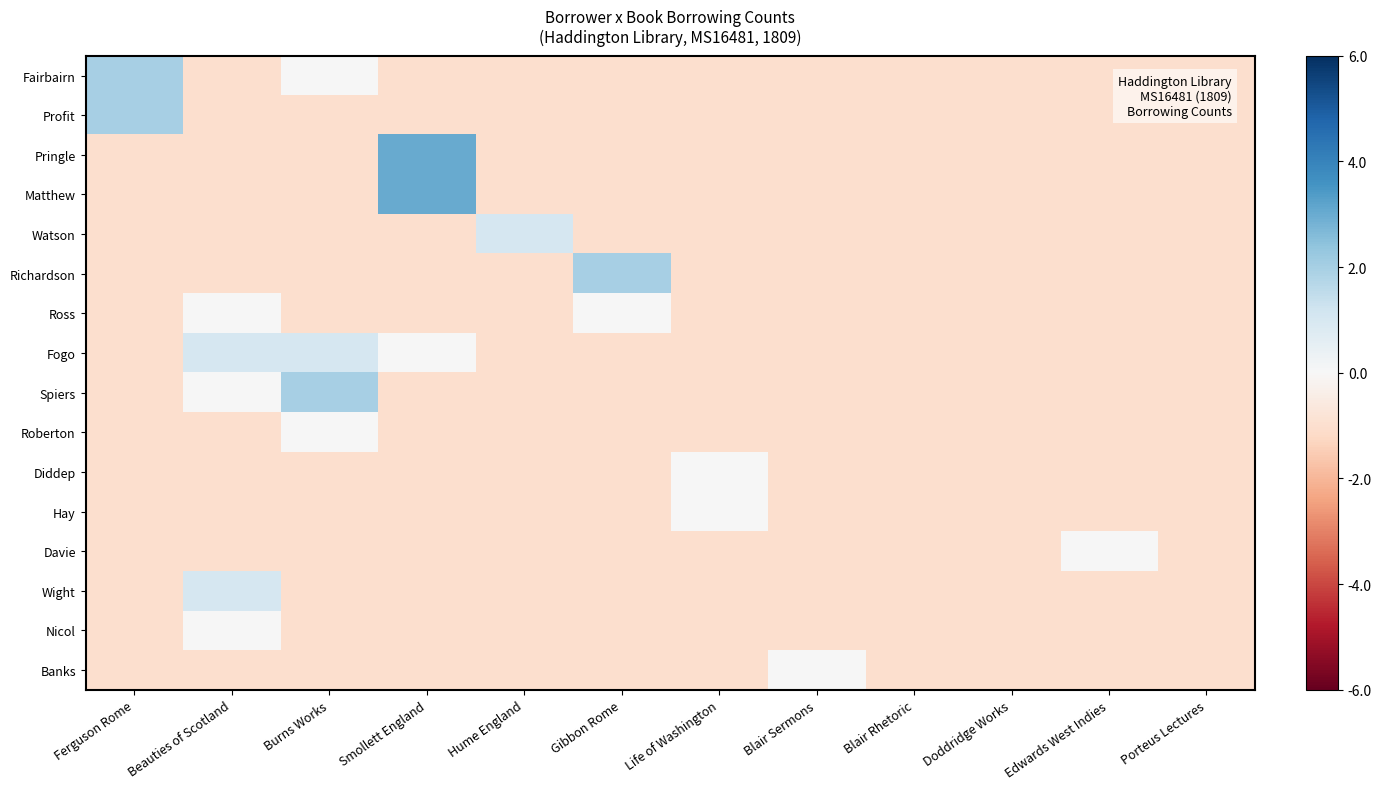

Reading left to right, list all the values displayed in this chart.

Fairbairn: Ferguson Rome=2	Beauties of Scotland=-1	Burns Works=0	Smollett England=-1	Hume England=-1	Gibbon Rome=-1	Life of Washington=-1	Blair Sermons=-1	Blair Rhetoric=-1	Doddridge Works=-1	Edwards West Indies=-1	Porteus Lectures=-1
Profit: Ferguson Rome=2	Beauties of Scotland=-1	Burns Works=-1	Smollett England=-1	Hume England=-1	Gibbon Rome=-1	Life of Washington=-1	Blair Sermons=-1	Blair Rhetoric=-1	Doddridge Works=-1	Edwards West Indies=-1	Porteus Lectures=-1
Pringle: Ferguson Rome=-1	Beauties of Scotland=-1	Burns Works=-1	Smollett England=3	Hume England=-1	Gibbon Rome=-1	Life of Washington=-1	Blair Sermons=-1	Blair Rhetoric=-1	Doddridge Works=-1	Edwards West Indies=-1	Porteus Lectures=-1
Matthew: Ferguson Rome=-1	Beauties of Scotland=-1	Burns Works=-1	Smollett England=3	Hume England=-1	Gibbon Rome=-1	Life of Washington=-1	Blair Sermons=-1	Blair Rhetoric=-1	Doddridge Works=-1	Edwards West Indies=-1	Porteus Lectures=-1
Watson: Ferguson Rome=-1	Beauties of Scotland=-1	Burns Works=-1	Smollett England=-1	Hume England=1	Gibbon Rome=-1	Life of Washington=-1	Blair Sermons=-1	Blair Rhetoric=-1	Doddridge Works=-1	Edwards West Indies=-1	Porteus Lectures=-1
Richardson: Ferguson Rome=-1	Beauties of Scotland=-1	Burns Works=-1	Smollett England=-1	Hume England=-1	Gibbon Rome=2	Life of Washington=-1	Blair Sermons=-1	Blair Rhetoric=-1	Doddridge Works=-1	Edwards West Indies=-1	Porteus Lectures=-1
Ross: Ferguson Rome=-1	Beauties of Scotland=0	Burns Works=-1	Smollett England=-1	Hume England=-1	Gibbon Rome=0	Life of Washington=-1	Blair Sermons=-1	Blair Rhetoric=-1	Doddridge Works=-1	Edwards West Indies=-1	Porteus Lectures=-1
Fogo: Ferguson Rome=-1	Beauties of Scotland=1	Burns Works=1	Smollett England=0	Hume England=-1	Gibbon Rome=-1	Life of Washington=-1	Blair Sermons=-1	Blair Rhetoric=-1	Doddridge Works=-1	Edwards West Indies=-1	Porteus Lectures=-1
Spiers: Ferguson Rome=-1	Beauties of Scotland=0	Burns Works=2	Smollett England=-1	Hume England=-1	Gibbon Rome=-1	Life of Washington=-1	Blair Sermons=-1	Blair Rhetoric=-1	Doddridge Works=-1	Edwards West Indies=-1	Porteus Lectures=-1
Roberton: Ferguson Rome=-1	Beauties of Scotland=-1	Burns Works=0	Smollett England=-1	Hume England=-1	Gibbon Rome=-1	Life of Washington=-1	Blair Sermons=-1	Blair Rhetoric=-1	Doddridge Works=-1	Edwards West Indies=-1	Porteus Lectures=-1
Diddep: Ferguson Rome=-1	Beauties of Scotland=-1	Burns Works=-1	Smollett England=-1	Hume England=-1	Gibbon Rome=-1	Life of Washington=0	Blair Sermons=-1	Blair Rhetoric=-1	Doddridge Works=-1	Edwards West Indies=-1	Porteus Lectures=-1
Hay: Ferguson Rome=-1	Beauties of Scotland=-1	Burns Works=-1	Smollett England=-1	Hume England=-1	Gibbon Rome=-1	Life of Washington=0	Blair Sermons=-1	Blair Rhetoric=-1	Doddridge Works=-1	Edwards West Indies=-1	Porteus Lectures=-1
Davie: Ferguson Rome=-1	Beauties of Scotland=-1	Burns Works=-1	Smollett England=-1	Hume England=-1	Gibbon Rome=-1	Life of Washington=-1	Blair Sermons=-1	Blair Rhetoric=-1	Doddridge Works=-1	Edwards West Indies=0	Porteus Lectures=-1
Wight: Ferguson Rome=-1	Beauties of Scotland=1	Burns Works=-1	Smollett England=-1	Hume England=-1	Gibbon Rome=-1	Life of Washington=-1	Blair Sermons=-1	Blair Rhetoric=-1	Doddridge Works=-1	Edwards West Indies=-1	Porteus Lectures=-1
Nicol: Ferguson Rome=-1	Beauties of Scotland=0	Burns Works=-1	Smollett England=-1	Hume England=-1	Gibbon Rome=-1	Life of Washington=-1	Blair Sermons=-1	Blair Rhetoric=-1	Doddridge Works=-1	Edwards West Indies=-1	Porteus Lectures=-1
Banks: Ferguson Rome=-1	Beauties of Scotland=-1	Burns Works=-1	Smollett England=-1	Hume England=-1	Gibbon Rome=-1	Life of Washington=-1	Blair Sermons=0	Blair Rhetoric=-1	Doddridge Works=-1	Edwards West Indies=-1	Porteus Lectures=-1